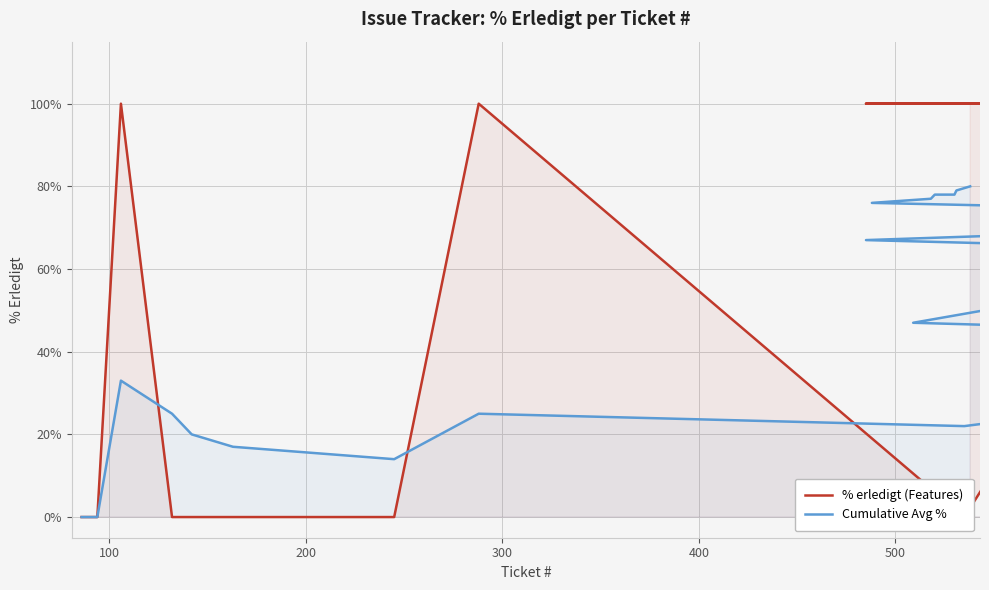

What is the greatest value displayed?

100